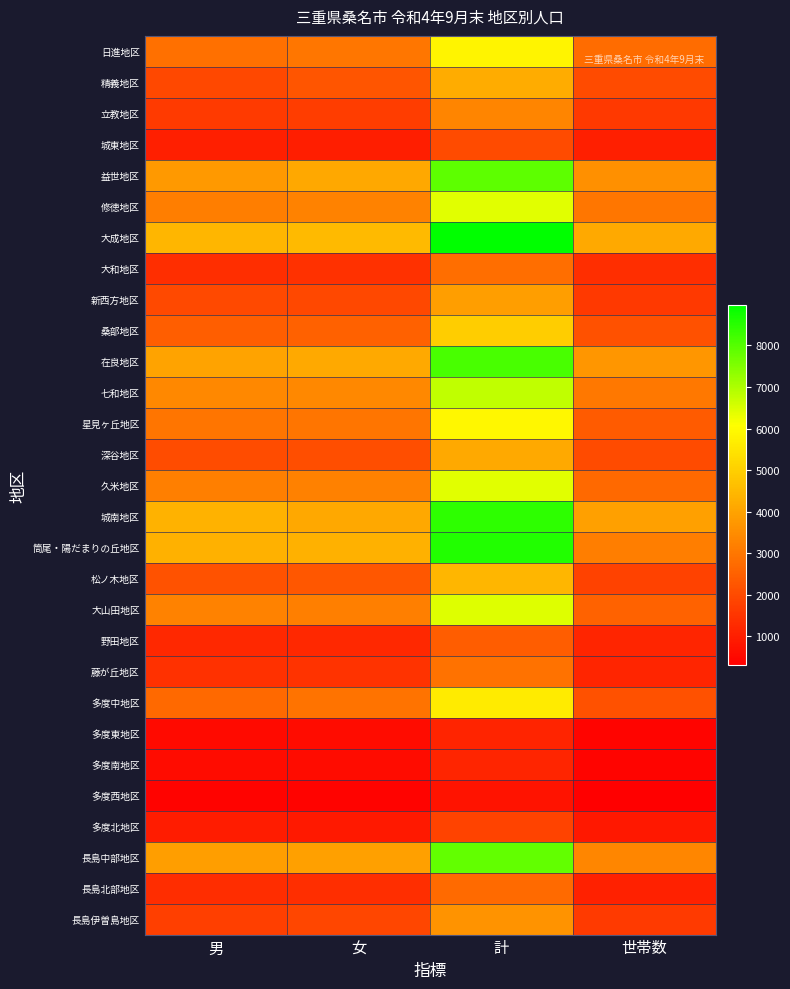

Reading left to right, what are all the values shown in this chart?

日進地区: 男=2854	女=3001	計=5855	世帯数=2758
精義地区: 男=1945	女=2259	計=4204	世帯数=2014
立教地区: 男=1639	女=1703	計=3342	世帯数=1582
城東地区: 男=1008	女=999	計=2007	世帯数=1034
益世地区: 男=3778	女=4122	計=7900	世帯数=3578
修徳地区: 男=3150	女=3272	計=6422	世帯数=2982
大成地区: 男=4462	女=4514	計=8976	世帯数=4134
大和地区: 男=1371	女=1437	計=2808	世帯数=1371
新西方地区: 男=1970	女=1948	計=3918	世帯数=1589
桑部地区: 男=2446	女=2516	計=4962	世帯数=2140
在良地区: 男=4014	女=4128	計=8142	世帯数=3699
七和地区: 男=3397	女=3382	計=6779	世帯数=3021
星見ヶ丘地区: 男=2961	女=2954	計=5915	世帯数=2385
深谷地区: 男=2047	女=2083	計=4130	世帯数=2011
久米地区: 男=3185	女=3218	計=6403	世帯数=2682
城南地区: 男=4356	女=4098	計=8454	世帯数=3925
筒尾・陽だまりの丘地区: 男=4304	女=4298	計=8602	世帯数=3152
松ノ木地区: 男=2177	女=2284	計=4461	世帯数=1793
大山田地区: 男=3254	女=3179	計=6433	世帯数=2540
野田地区: 男=1208	女=1219	計=2427	世帯数=1169
藤が丘地区: 男=1425	女=1453	計=2878	世帯数=1166
多度中地区: 男=2687	女=2936	計=5623	世帯数=2134
多度東地区: 男=542	女=575	計=1117	世帯数=426
多度南地区: 男=572	女=570	計=1142	世帯数=421
多度西地区: 男=369	女=378	計=747	世帯数=292
多度北地区: 男=958	女=888	計=1846	世帯数=849
長島中部地区: 男=3896	女=3943	計=7839	世帯数=3347
長島北部地区: 男=1343	女=1366	計=2709	世帯数=1058
長島伊曽島地区: 男=1726	女=1899	計=3625	世帯数=1631